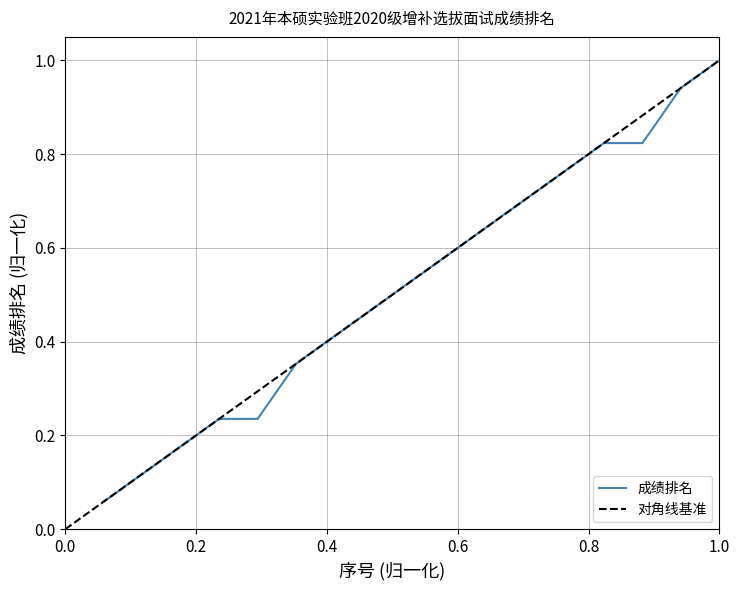

What is the highest value of the 成绩排名 series?

1.0